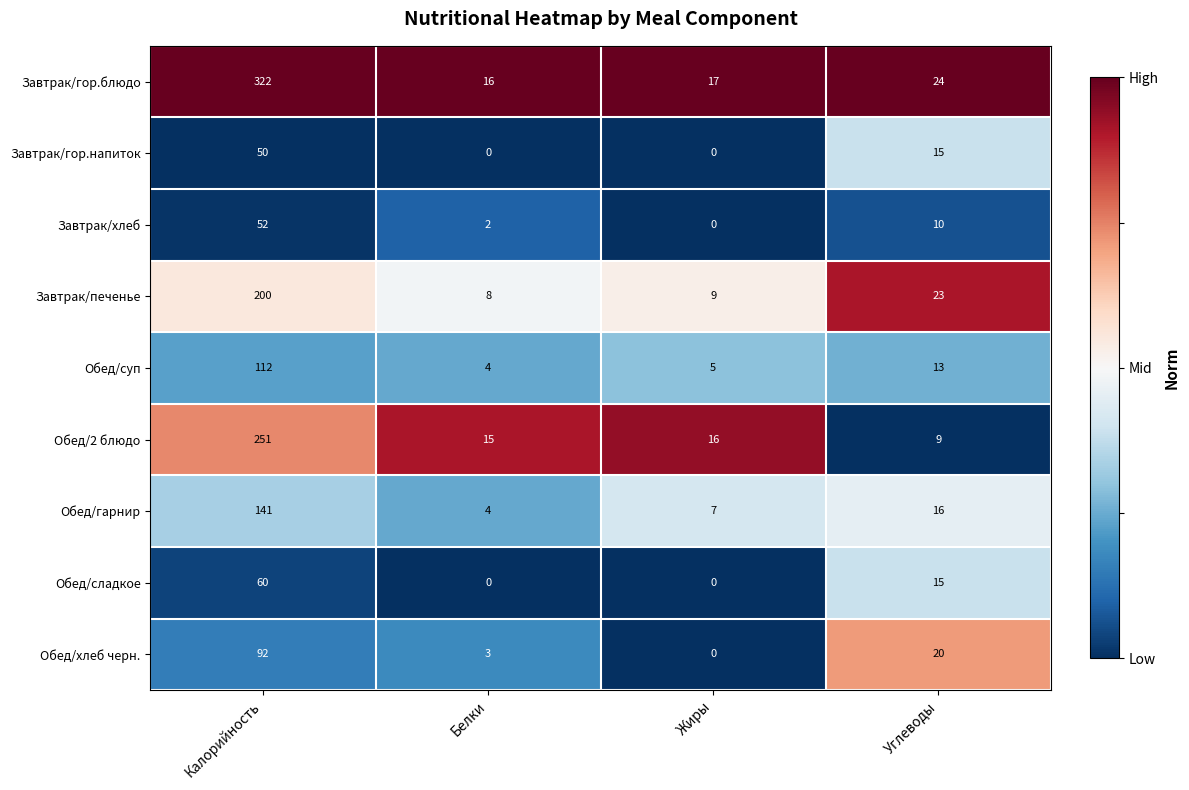

Which series has the largest range (max minus min)?

Завтрак/гор.блюдо